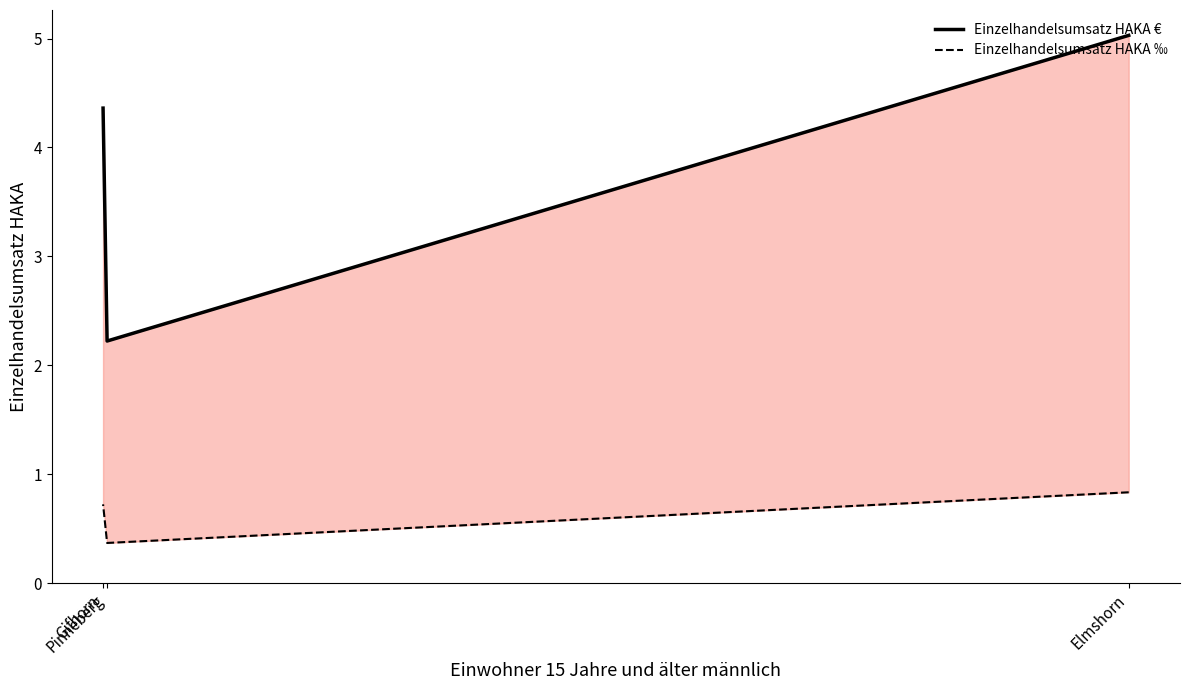

True or false: Einzelhandelsumsatz HAKA ‰ has a value of 0.2 at Elmshorn.

False